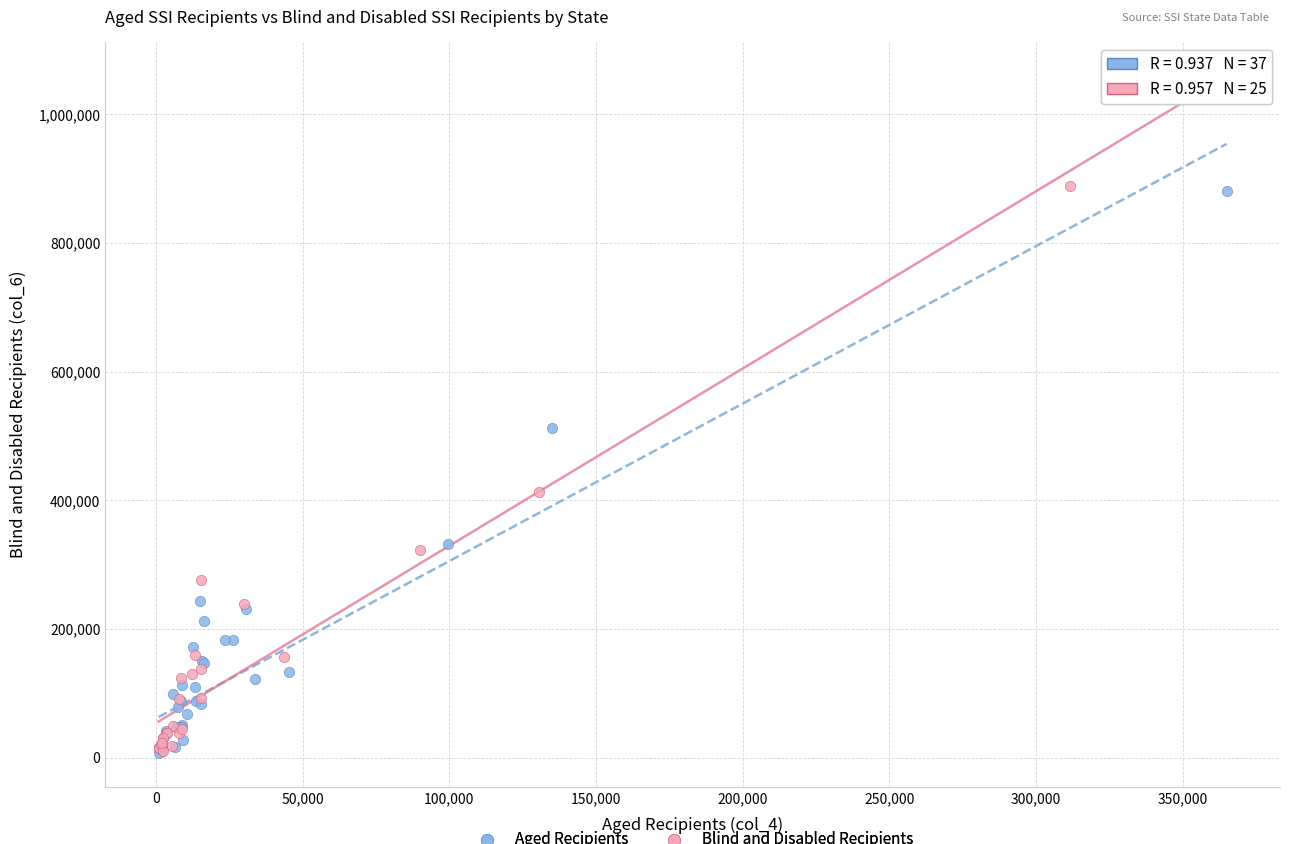

What are all the series names shown in the legend?

Aged Recipients, Blind and Disabled Recipients